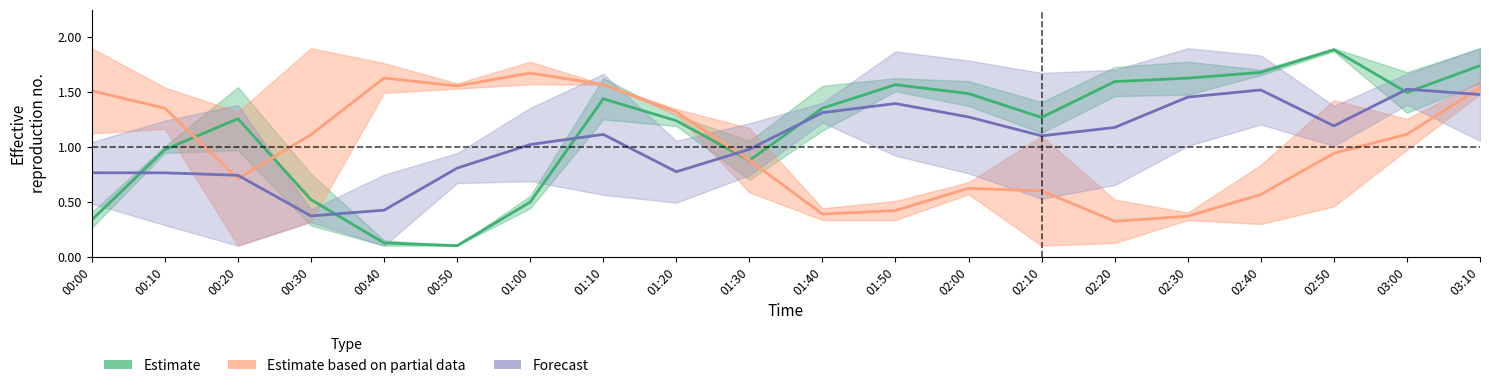

At how many categories does at least one series exceed 1?

19